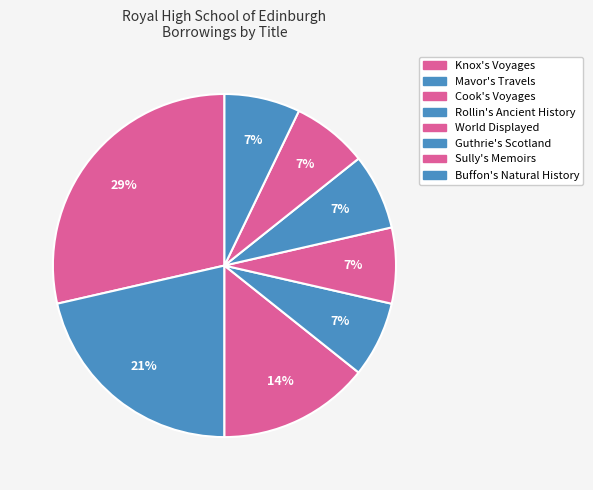

How many segments does this pie chart have?

8